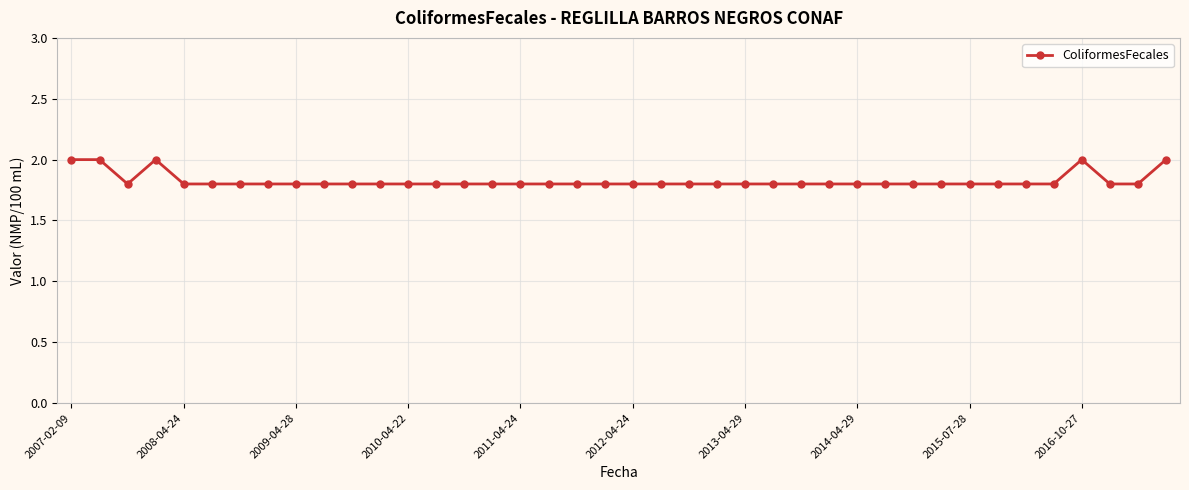

What is the sum of all values?

73.0